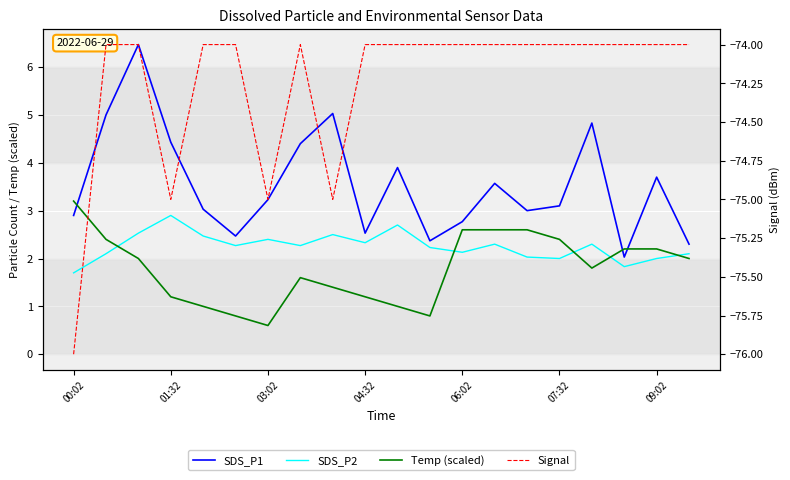

How many data points in SDS_P1 are above 3?

12